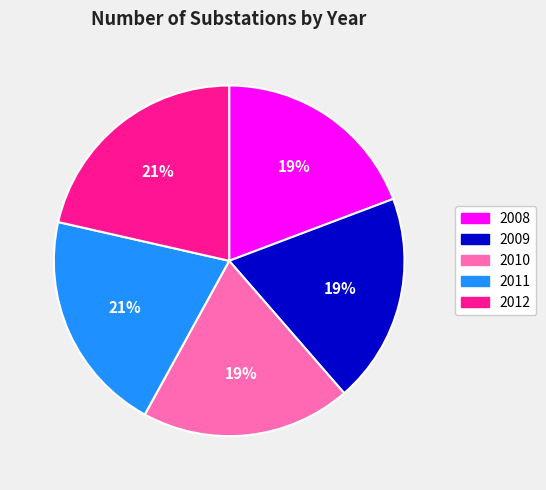

To the nearest percent, what portion does 2011 represent?

21%